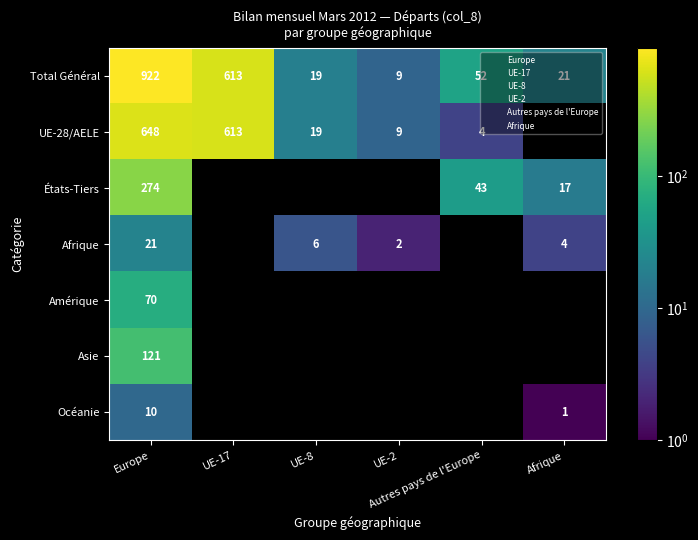

The Total Général series shows 33.1 at Autres pays de l'Europe. True or false?

False